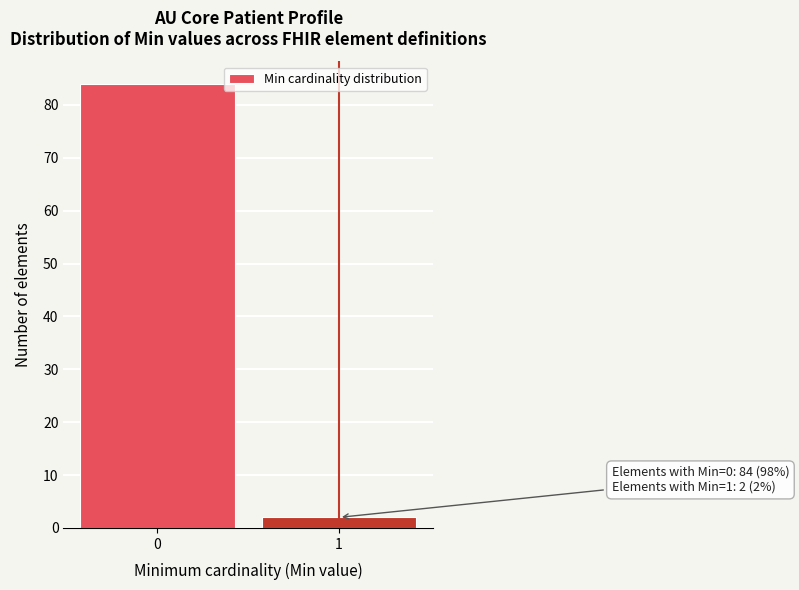

Reading left to right, transcribe all the data shown in this chart.

0=84	1=2